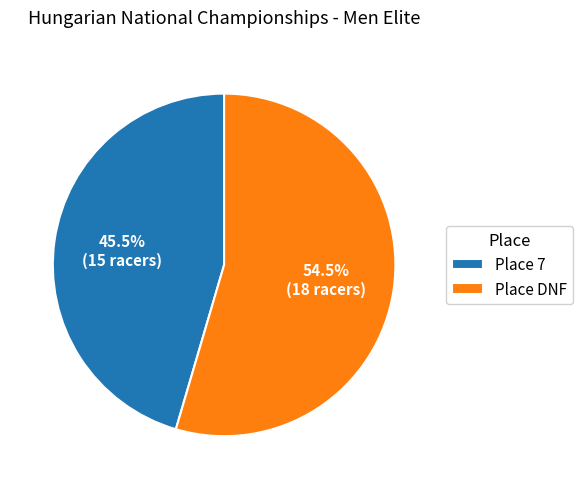

What is the ratio of the value at Place 7 to the value at Place DNF?

0.8